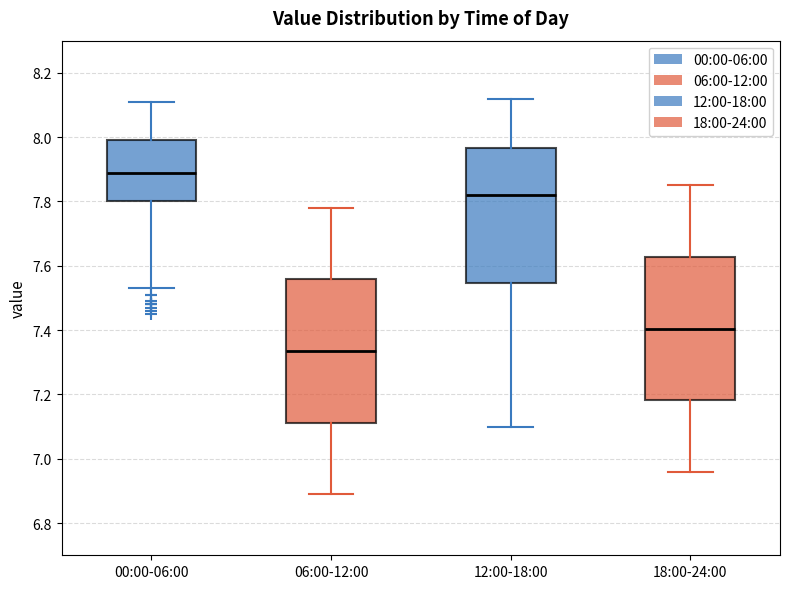

Which box's median line is the highest?

00:00-06:00